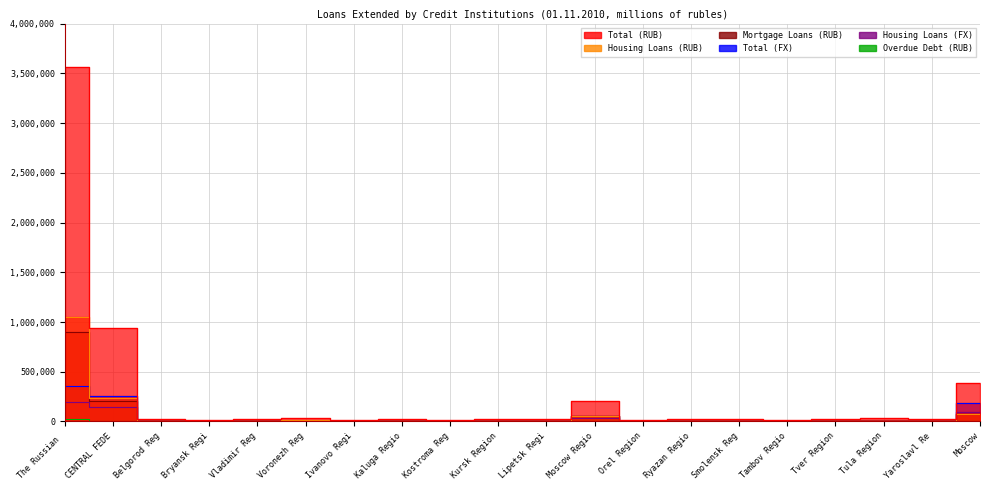

Which series has the largest total across all categories?

Total (RUB)